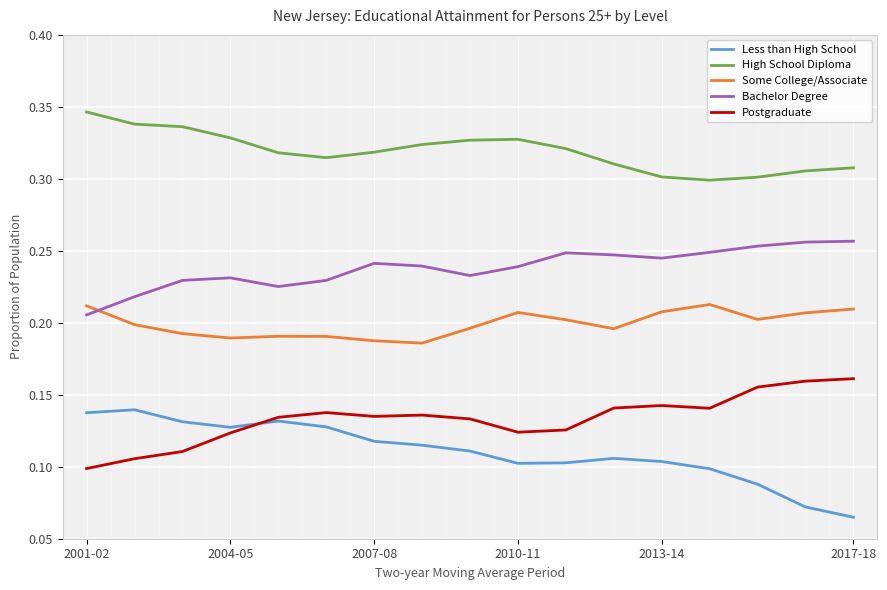

Rank the series by their maximum value, from lowest to highest.

Less than High School, Postgraduate, Some College/Associate, Bachelor Degree, High School Diploma